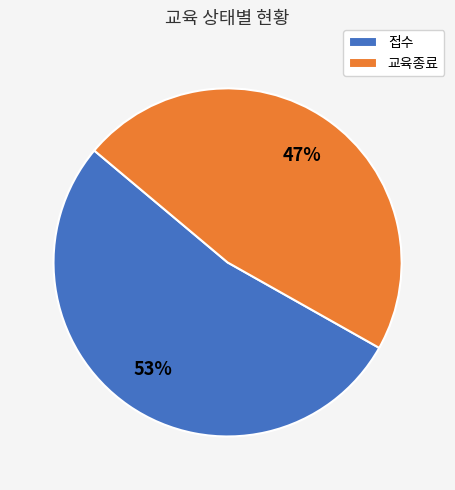

Which slice represents more than half of the pie?

접수